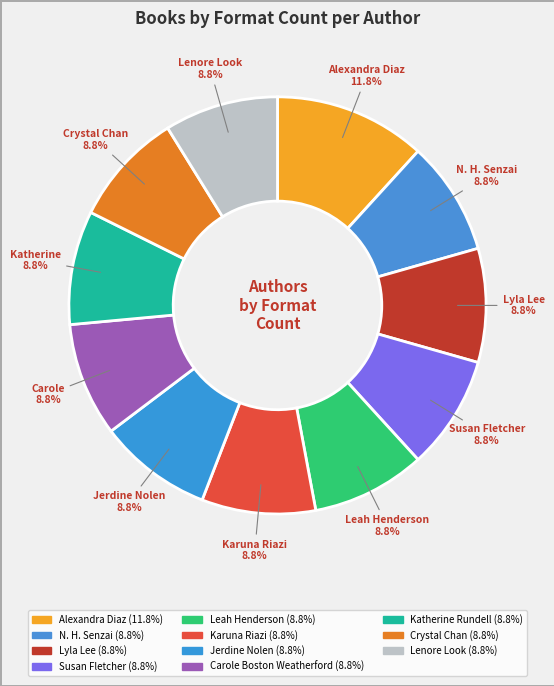

What is the smallest slice in the pie chart?

N. H. Senzai